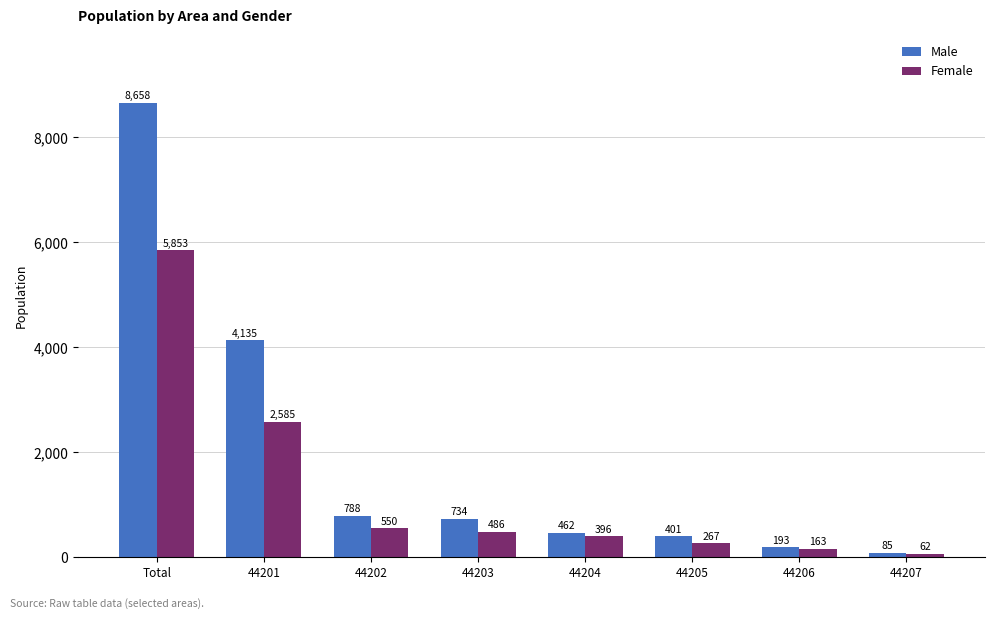

What is the label of the 7th bar from the left?

44206